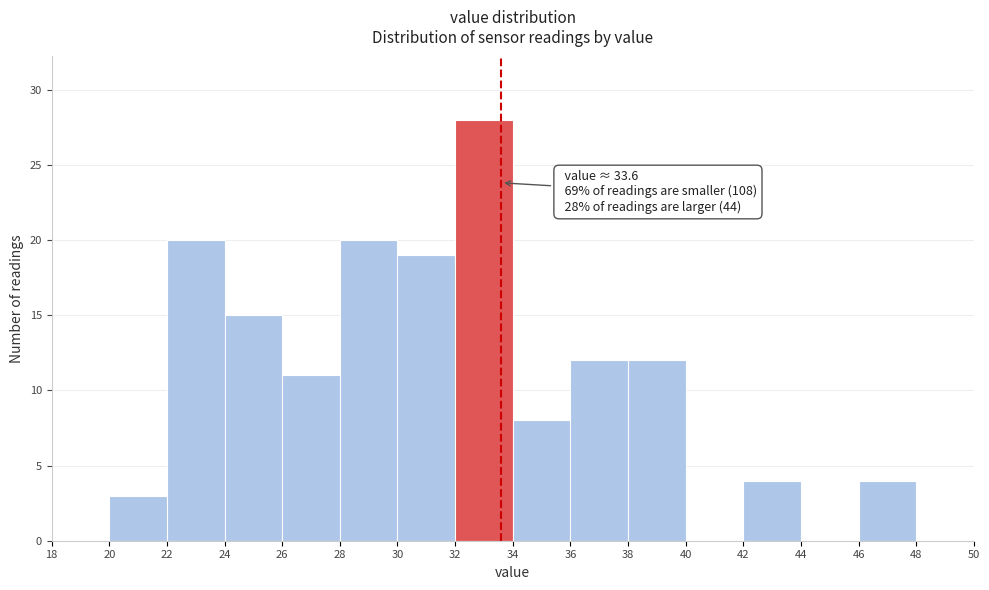

Which range on the x-axis has the tallest bar?

32 to 34